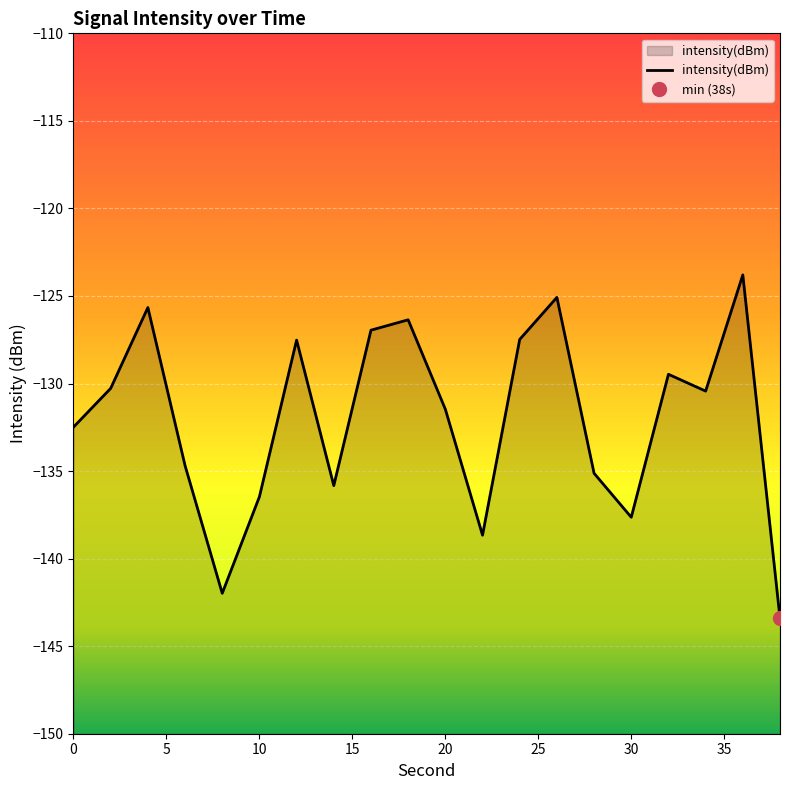

Reading left to right, extract all data points from this chart.

-132.5	-130.3	-125.7	-134.7	-142.0	-136.5	-127.5	-135.8	-127.0	-126.4	-131.5	-138.7	-127.5	-125.1	-135.1	-137.6	-129.5	-130.4	-123.8	-143.4